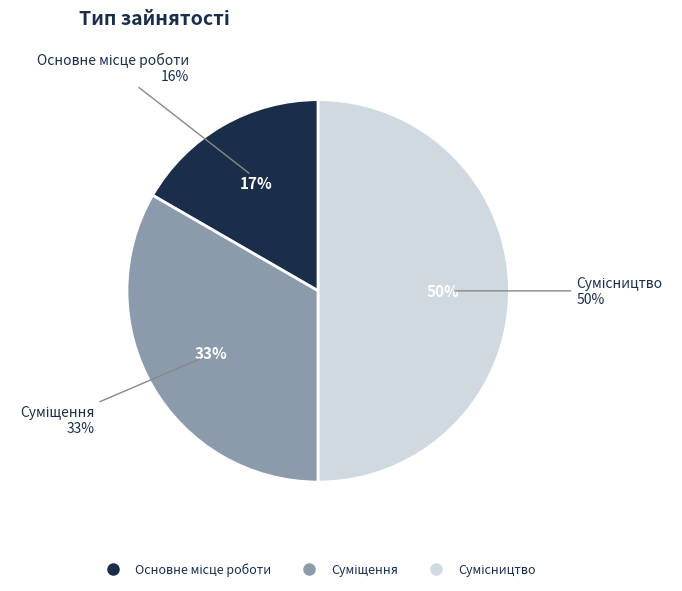

To the nearest percent, what percentage of the pie is Сумісництво?

50%